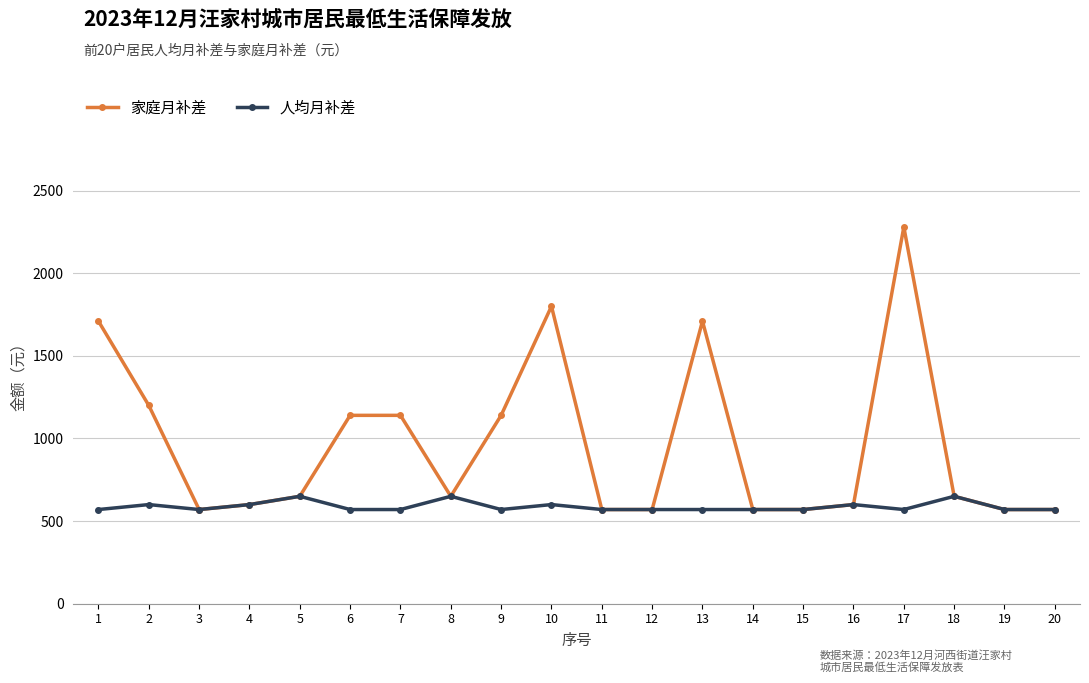

Is the value of 人均月补差 at 4 greater than the value of 家庭月补差 at 6?

No